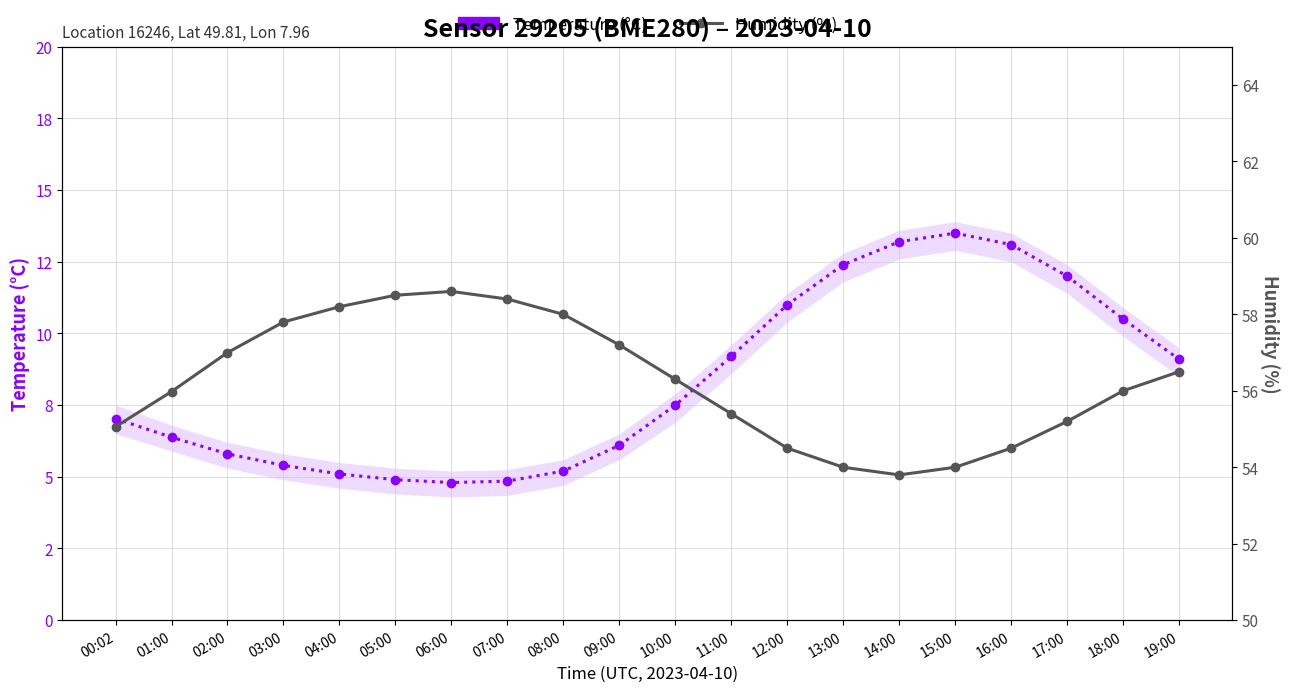

At which label does Temperature (°C) reach its minimum?

06:00